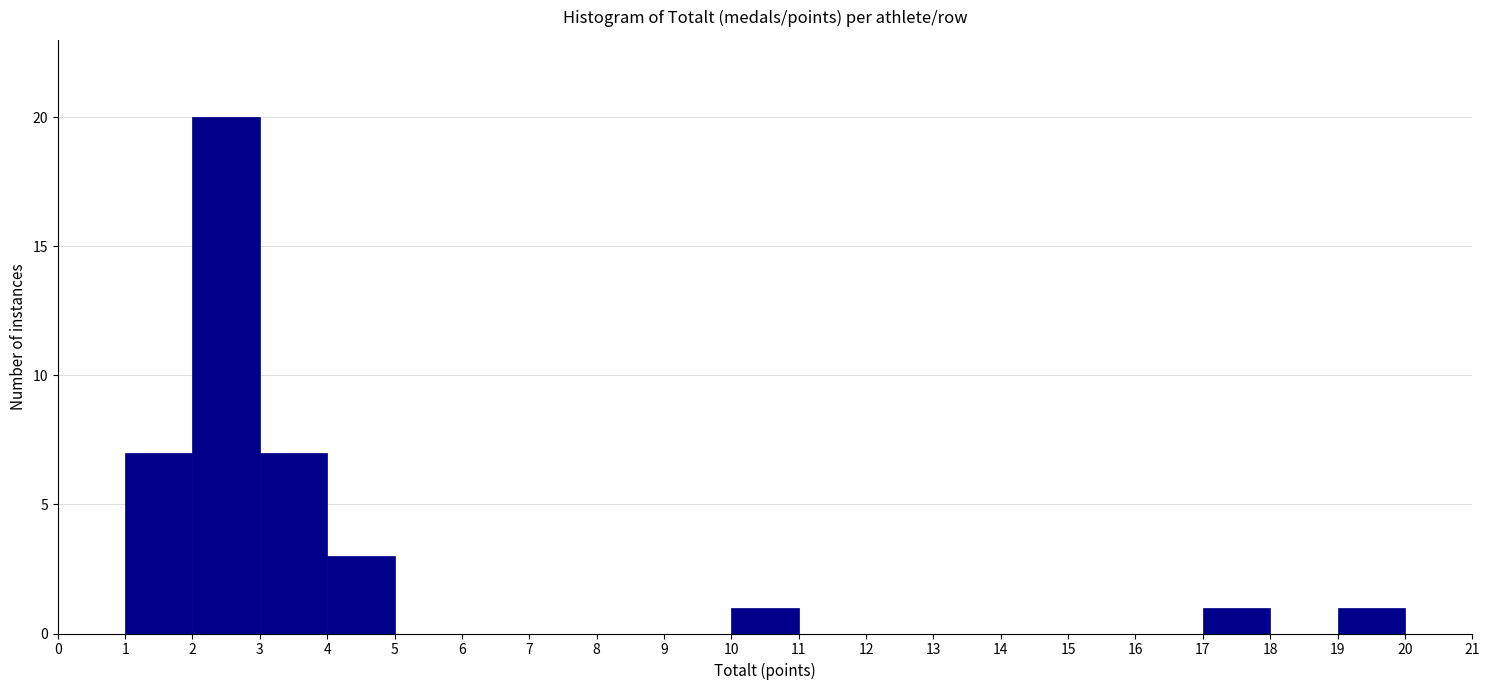

Which range on the x-axis has the tallest bar?

2 to 3